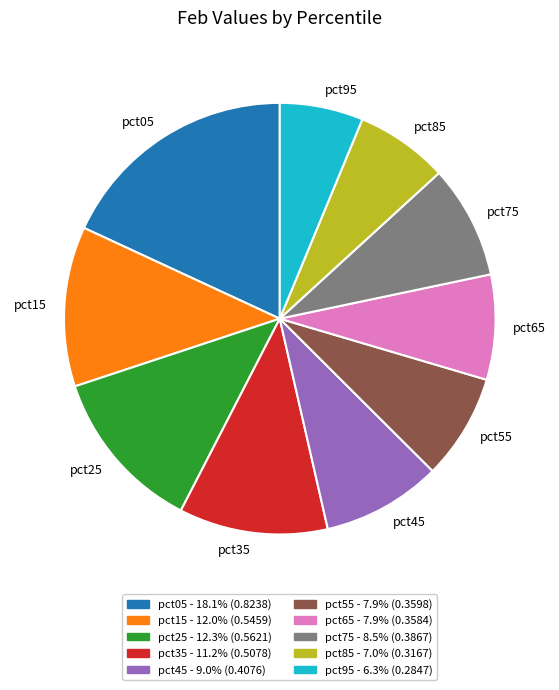

True or false: pct25 accounts for 12% of the total.

True